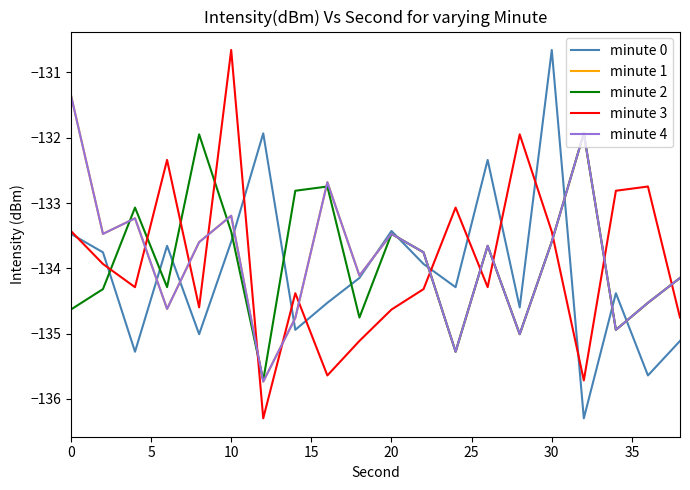

Does the chart display data point markers on the line(s)?

No